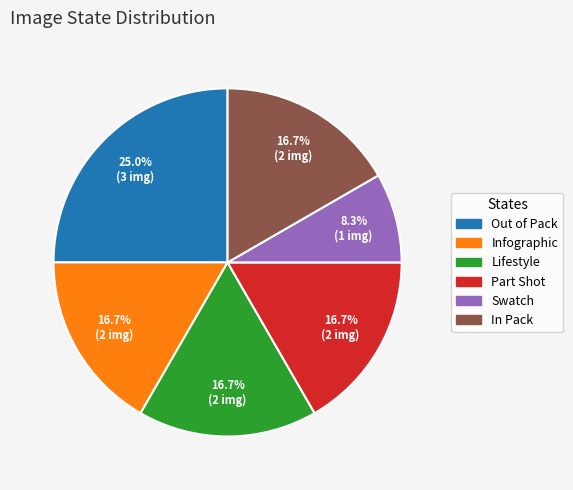

Does Out of Pack account for over 50% of the chart?

No